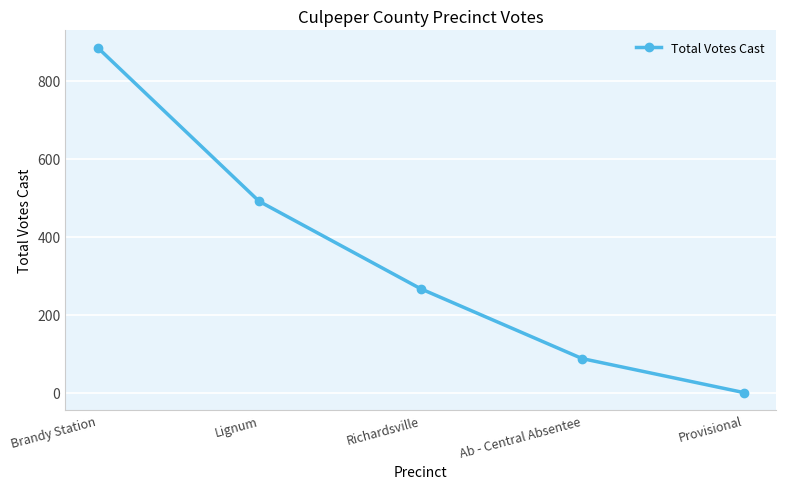

The chart shows a value of 267 at Richardsville. True or false?

True